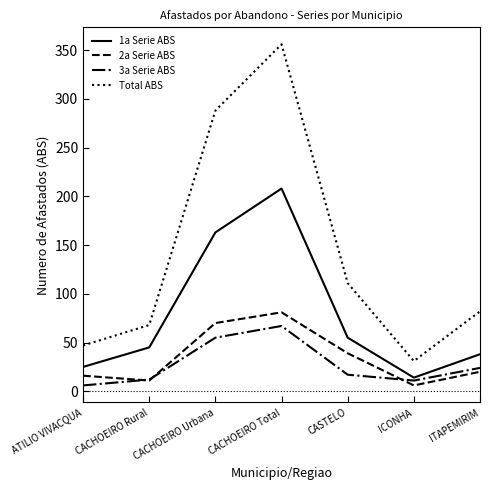

Which series has the widest spread of values?

Total ABS